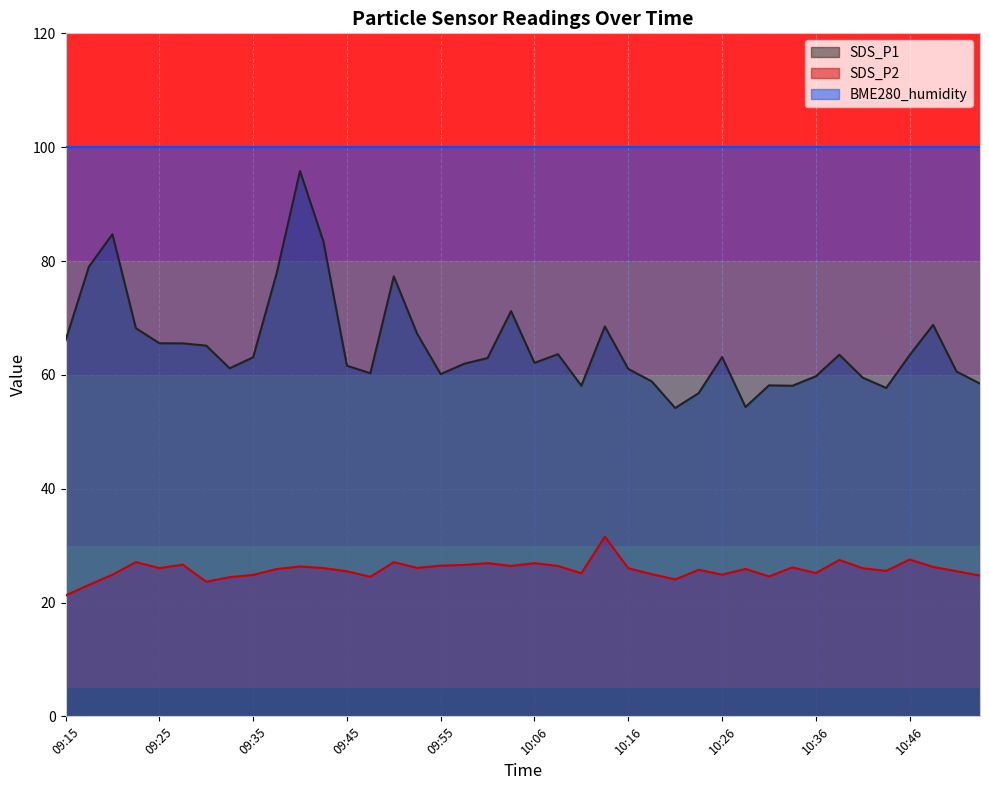

What is the label of the 37th point from the left?

10:46